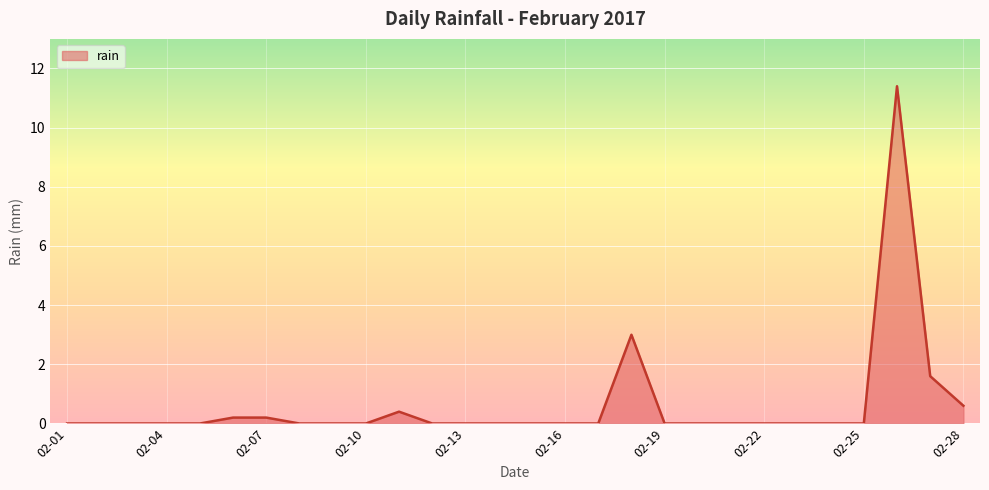

Reading right to left, list all the values displayed in this chart.

0.6	1.6	11.4	0.0	0.0	0.0	0.0	0.0	0.0	0.0	3.0	0.0	0.0	0.0	0.0	0.0	0.0	0.4	0.0	0.0	0.0	0.2	0.2	0.0	0.0	0.0	0.0	0.0